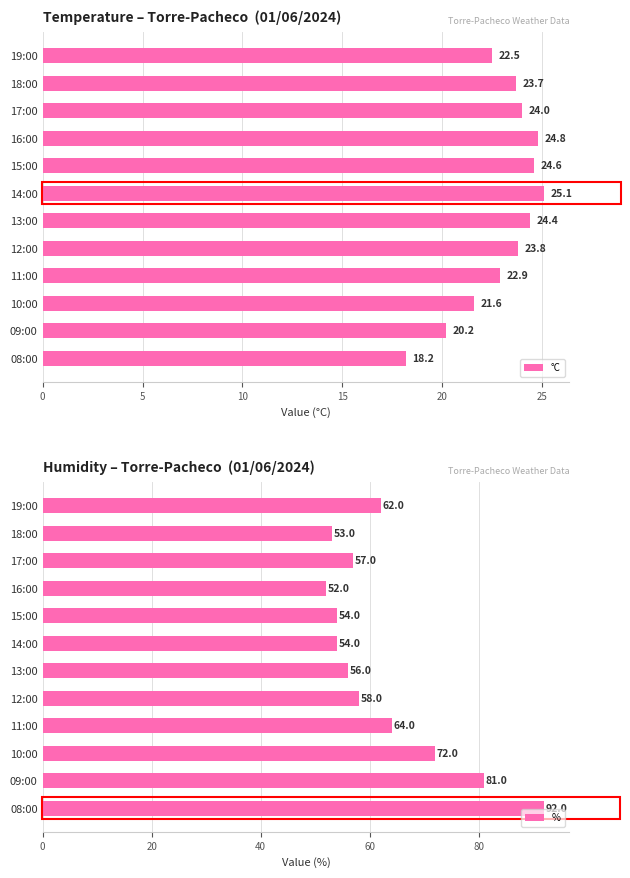

What is the sum of the °C values at 16:00 and 14:00?

49.9